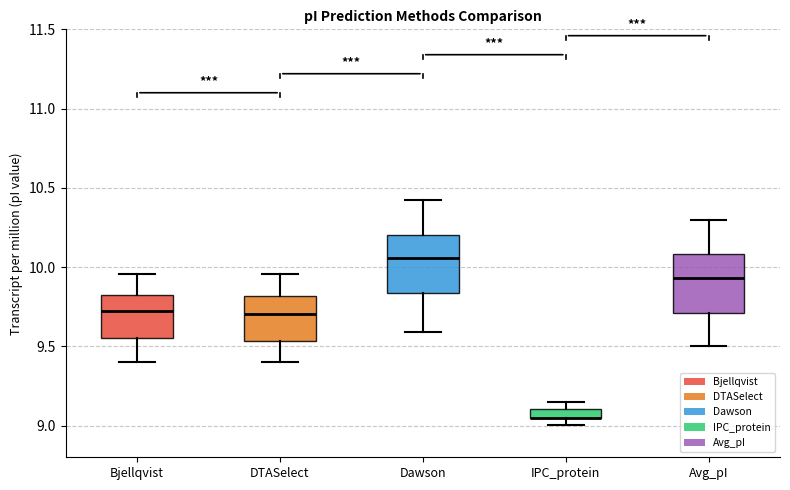

Where does the lower whisker of the box for Bjellqvist end on the y-axis? The values are not printed on the chart, so give them approximately, as read against the axis.

9.40